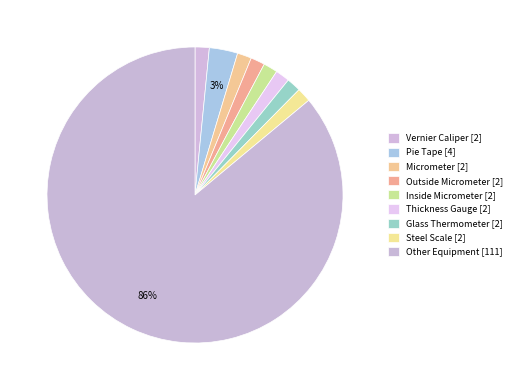

What is the change in value from Glass Thermometer to Other Equipment?

+109